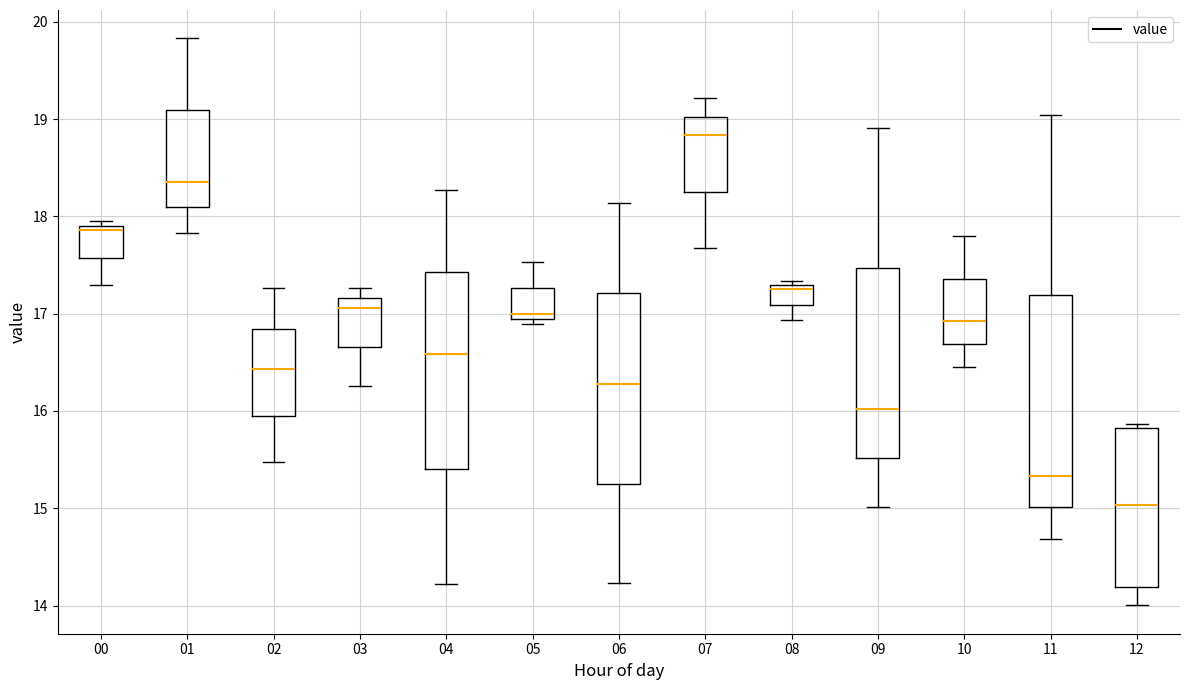

Comparing the boxes themselves (not the whiskers), which one is the tallest?

11